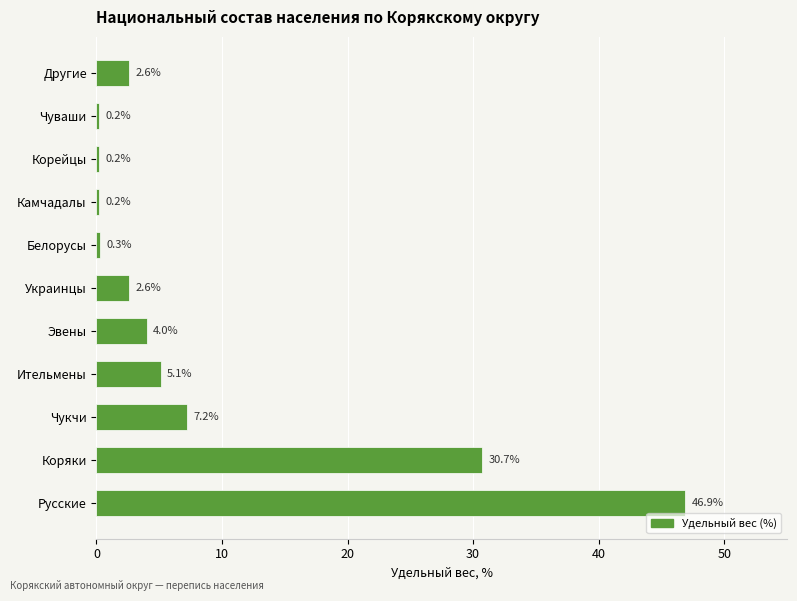

What is the maximum value shown in the chart?

46.9